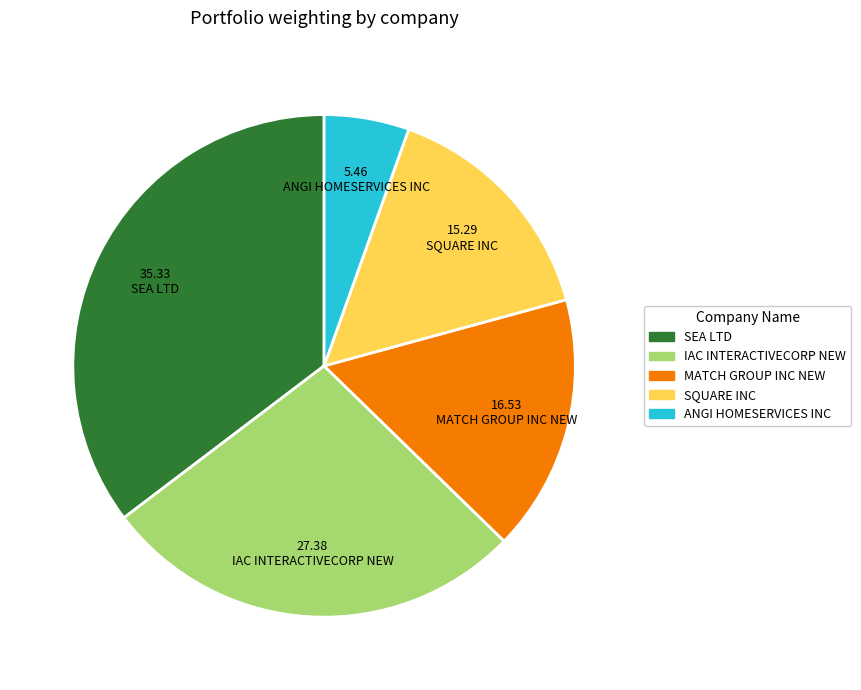

Is the sum of MATCH GROUP INC NEW and SQUARE INC greater than half?

No